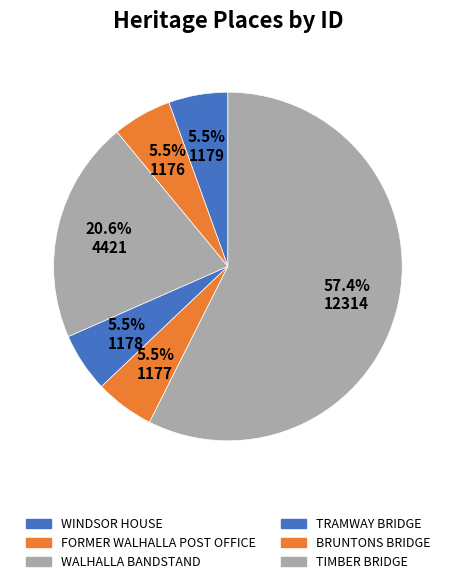

To the nearest percent, what portion does BRUNTONS BRIDGE represent?

5%